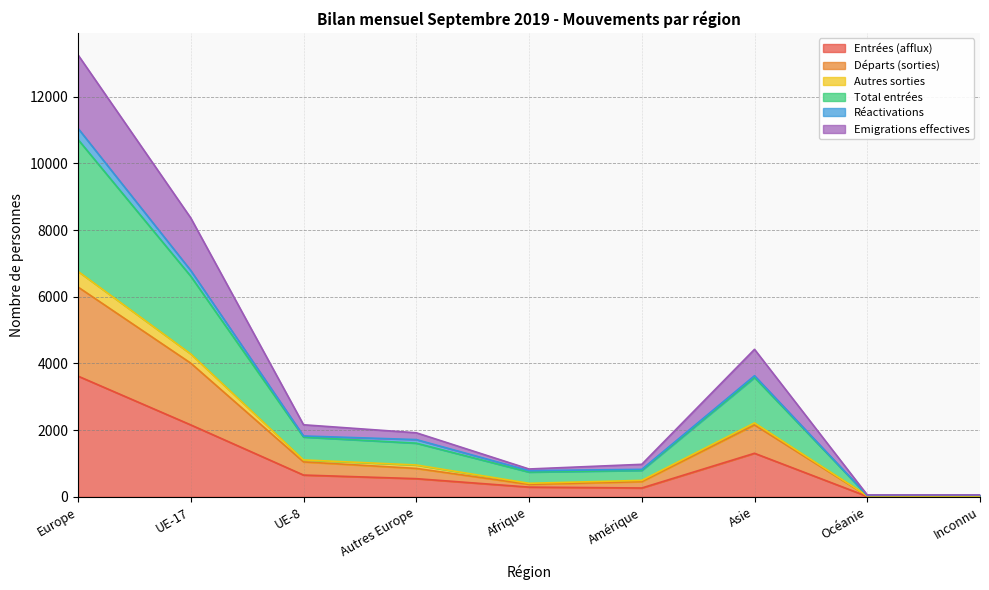

Where is the first local minimum for Départs (sorties)?

Afrique